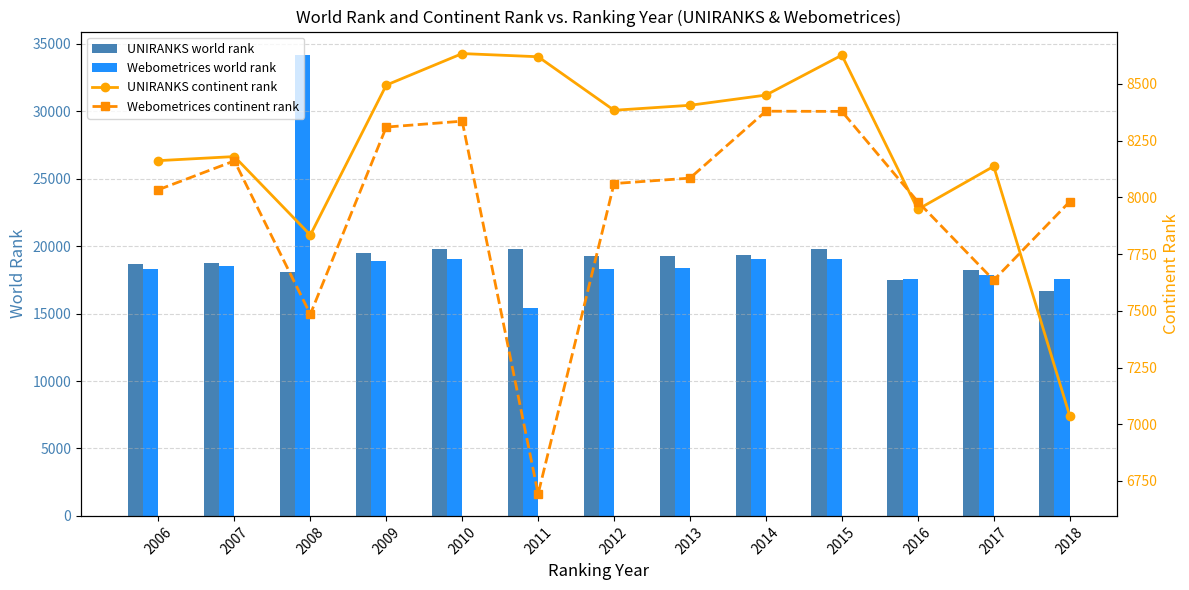

At how many categories does at least one series exceed 23275?

1